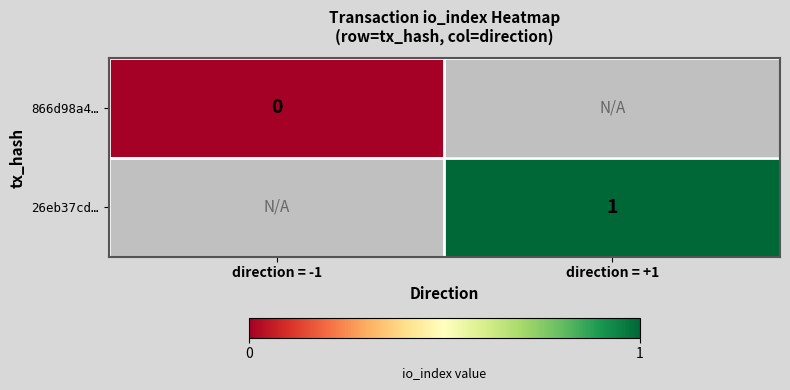

At how many categories does at least one series exceed 0?

1